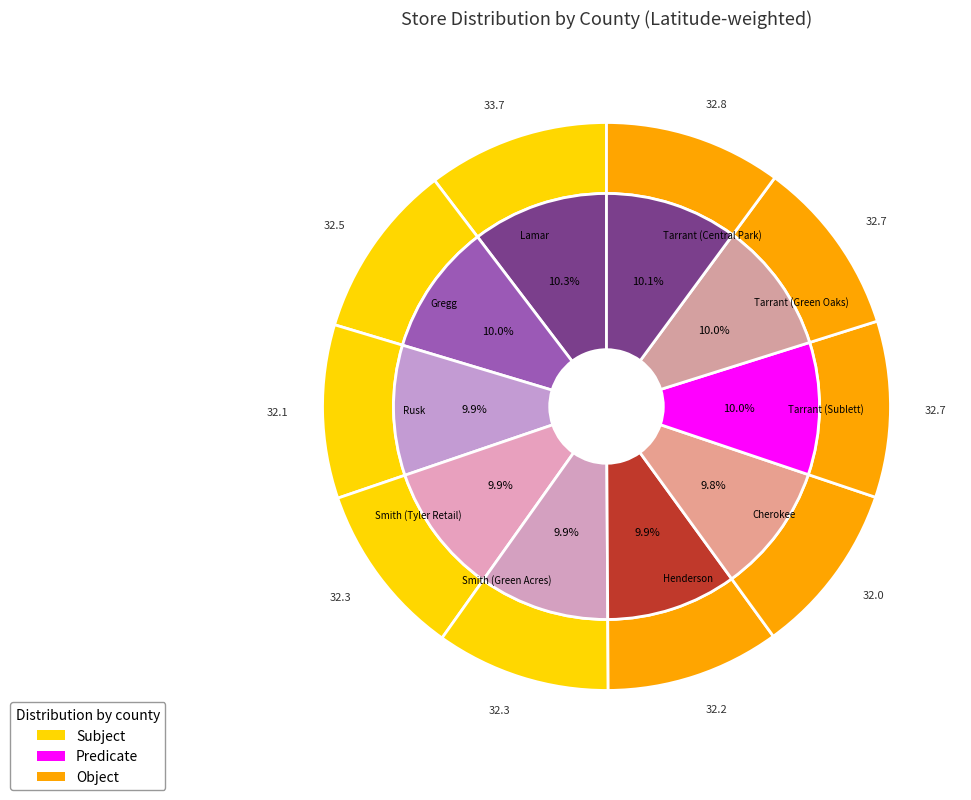

To the nearest percent, what percentage of the pie is Rusk?

10%